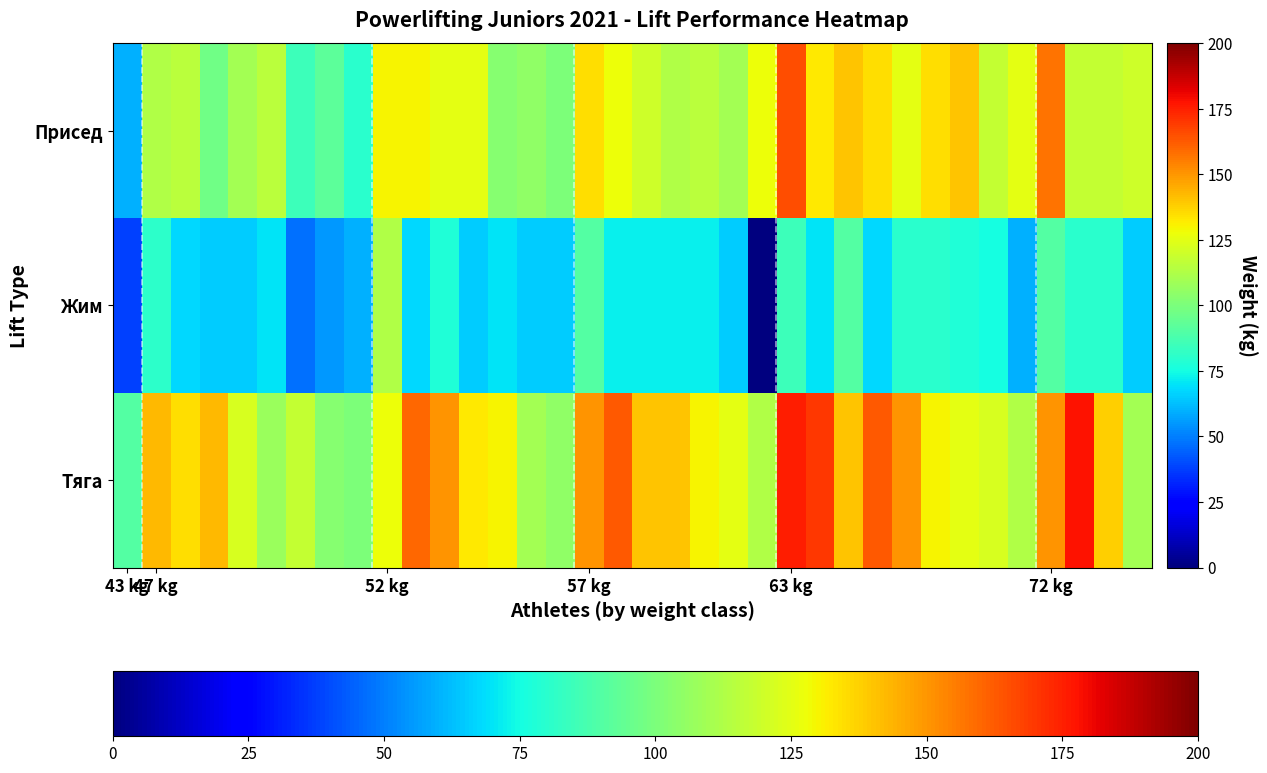

Reading left to right, transcribe all the data shown in this chart.

Присед: 60.0	112.5	115.0	97.5	110.0	115.0	85.0	92.5	80.0	130.0	130.0	125.0	125.0	102.5	105.0	100.0	135.0	127.5	120.0	112.5	115.0	110.0	127.5	165.0	132.5	140.0	135.0	125.0	135.0	140.0	117.5	125.0	157.5	117.5	117.5	120.0
Жим: 37.5	81.0	67.5	65.0	65.0	70.0	47.5	55.0	60.0	112.5	67.5	77.5	65.0	70.0	65.0	65.0	90.0	72.5	72.5	72.5	72.5	65.0	0.0	85.0	70.0	90.0	67.5	80.0	80.0	77.5	75.0	60.0	90.0	80.0	80.0	65.0
Тяга: 90.0	142.5	135.0	142.5	122.5	107.5	117.5	102.5	100.0	127.5	160.0	150.0	132.5	130.0	110.0	105.0	150.0	162.5	140.0	140.0	130.0	125.0	112.5	175.0	170.0	140.0	162.5	150.0	130.0	125.0	122.5	112.5	150.0	178.0	137.5	110.0